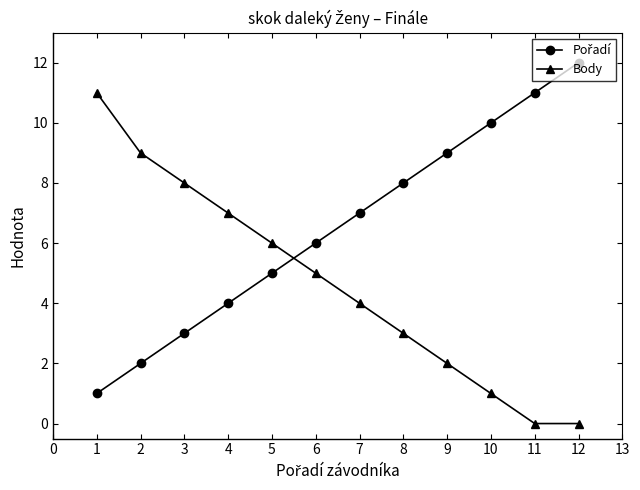

What is the difference between the second highest and second lowest values in the Body series?

9